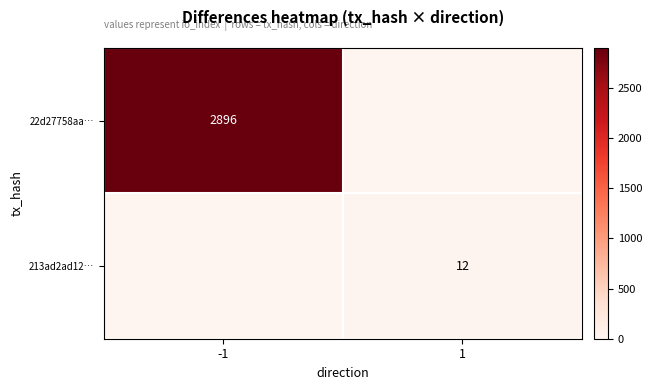

The value of 213ad2ad12… at 1 is 12. True or false?

True